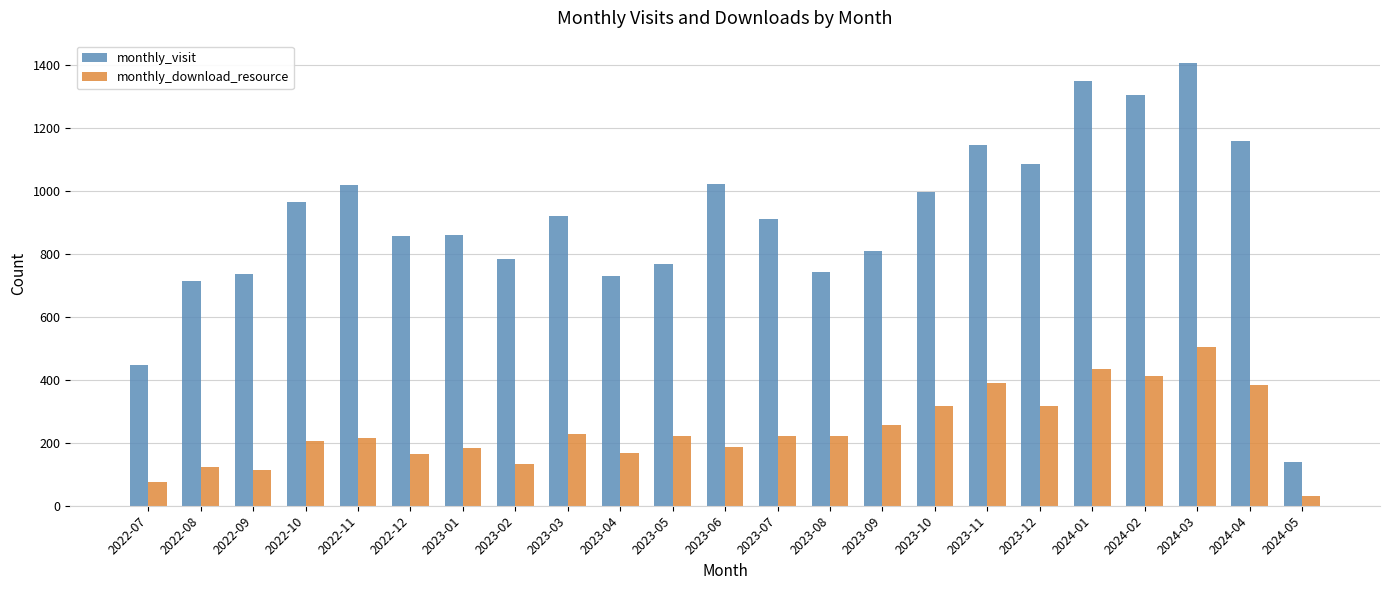

Between 2022-11 and 2023-03, which series saw the biggest shift?

monthly_visit